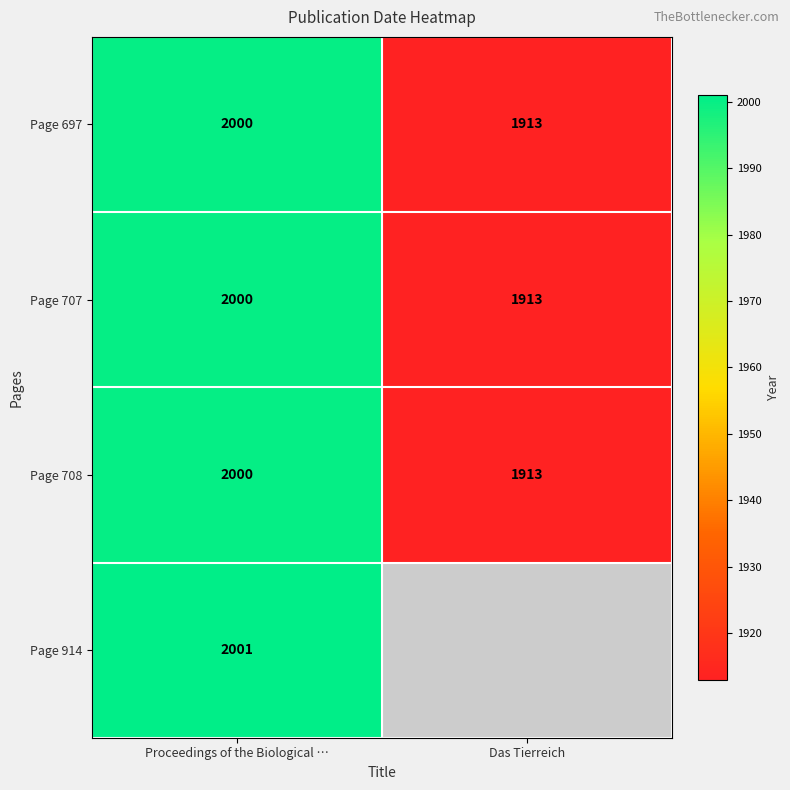

Which category has the lowest value across all series?

Das Tierreich